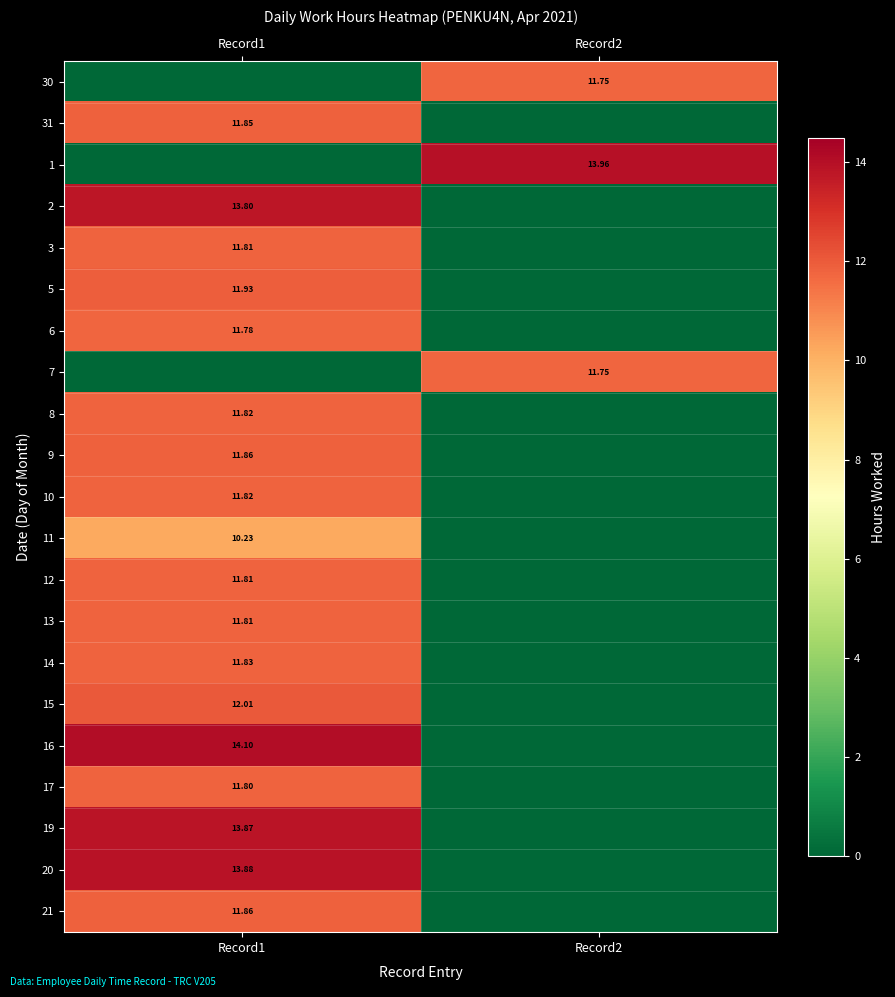

Count the number of categories in the chart.

2